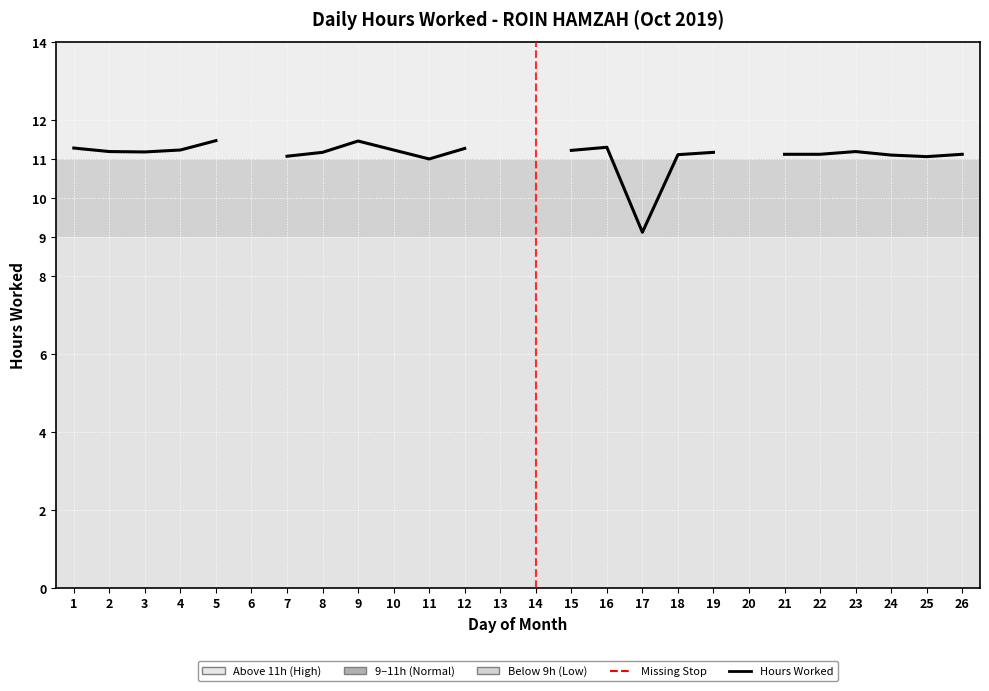

Which label corresponds to the largest value in the chart?

5